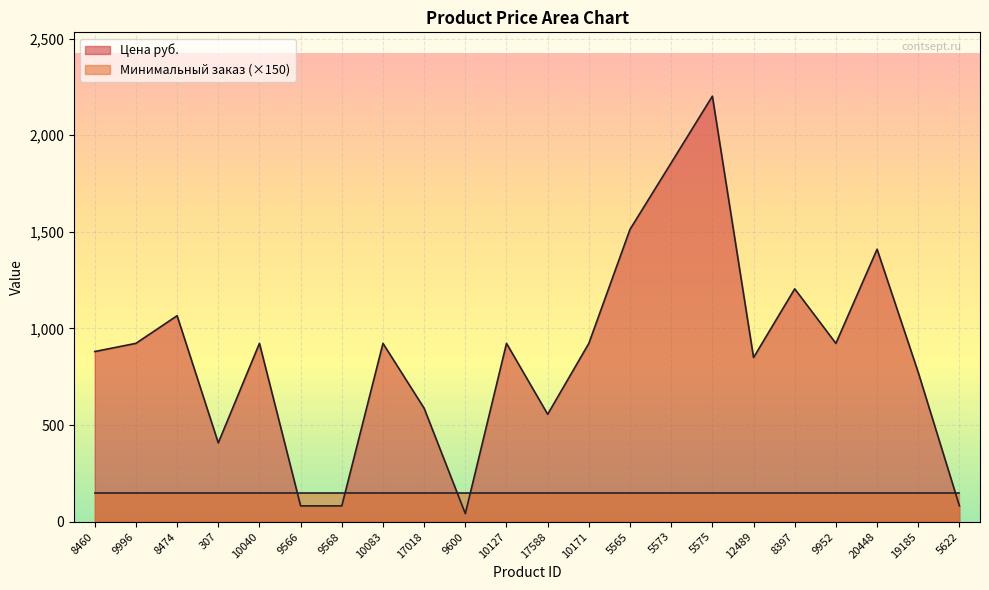

How many lines are shown in the chart?

2